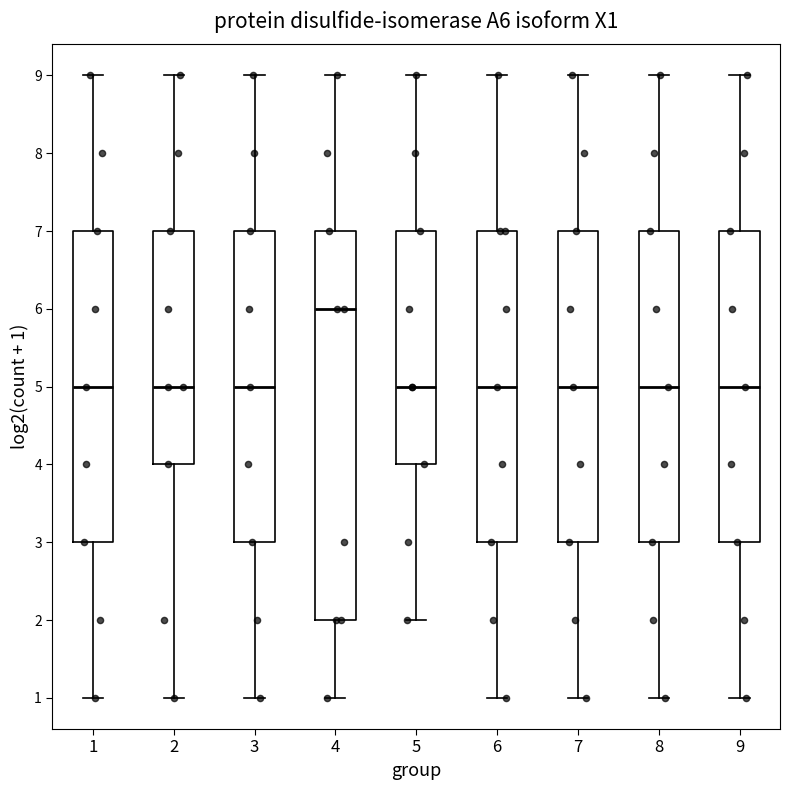

Comparing the boxes themselves (not the whiskers), which one is the tallest?

4